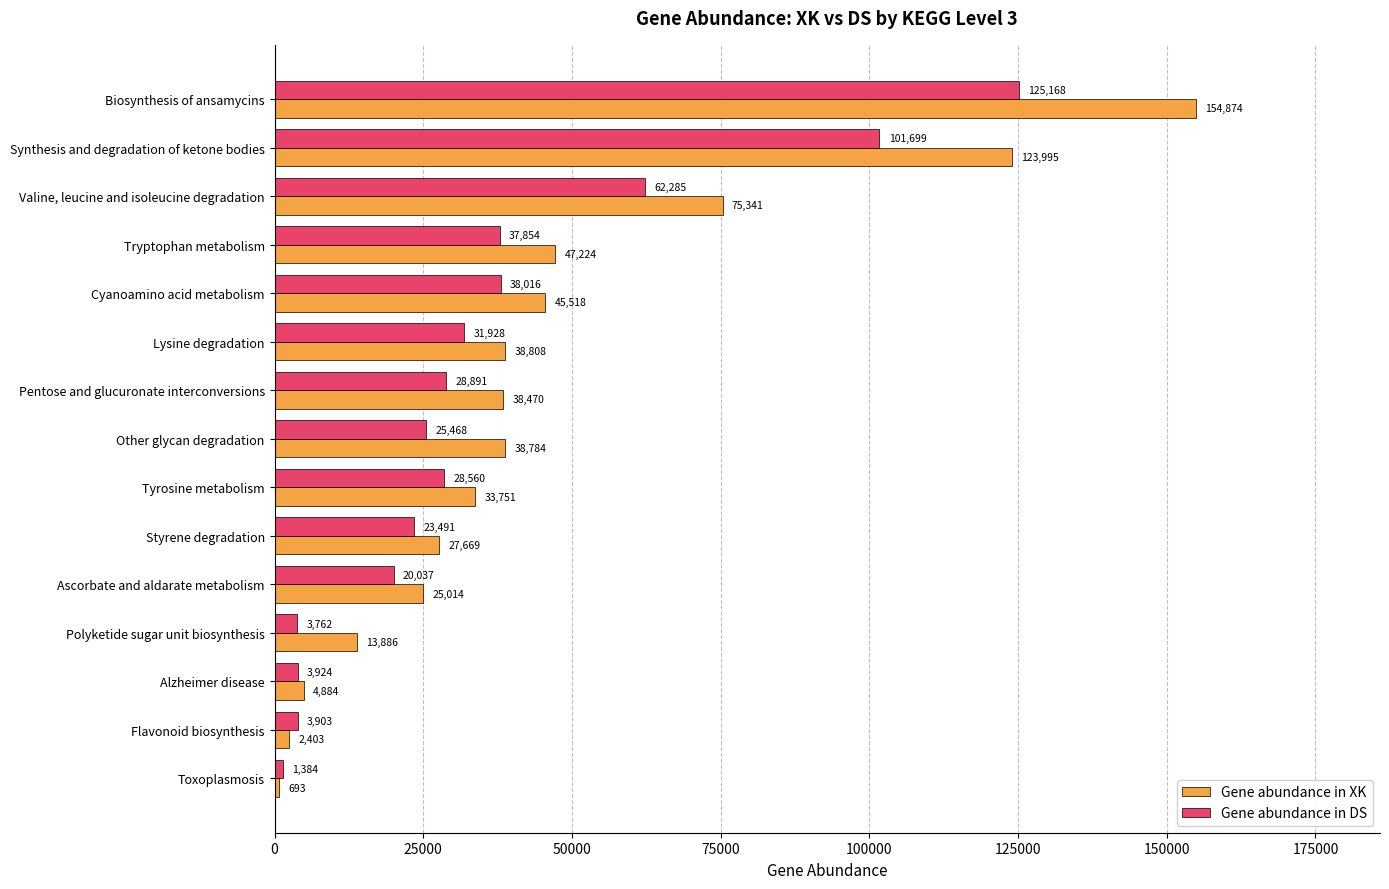

List the series in order of their peak value, lowest first.

Gene abundance in DS, Gene abundance in XK